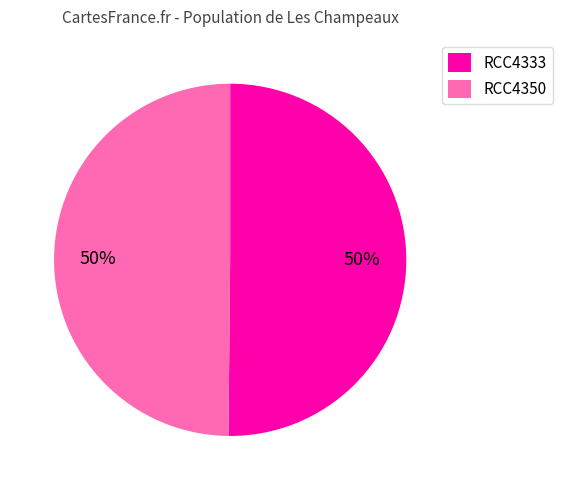

What is the ratio of the value at RCC4333 to the value at RCC4350?

1.0